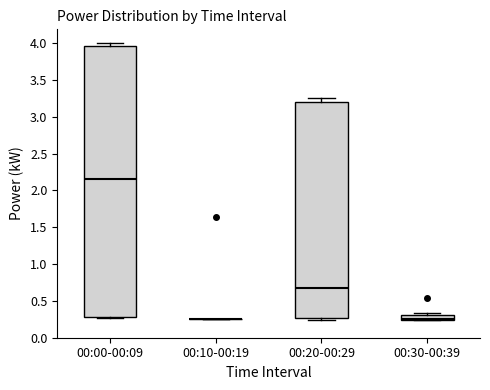

Comparing the boxes themselves (not the whiskers), which one is the tallest?

00:00-00:09